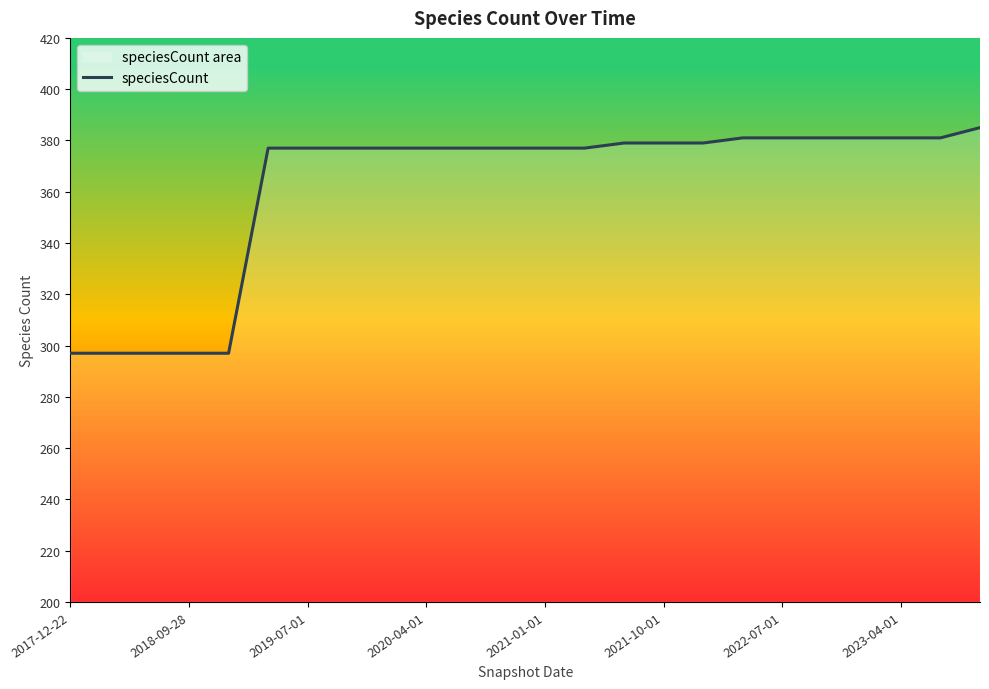

Which label corresponds to the smallest value in the chart?

2017-12-22